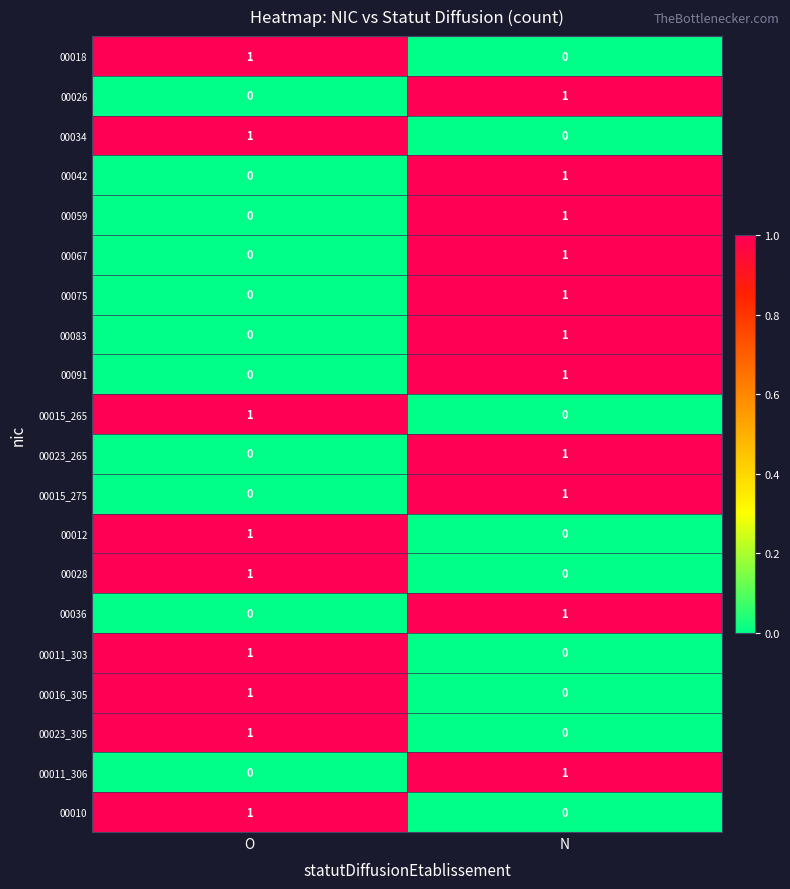

Count the number of data series in this chart.

20